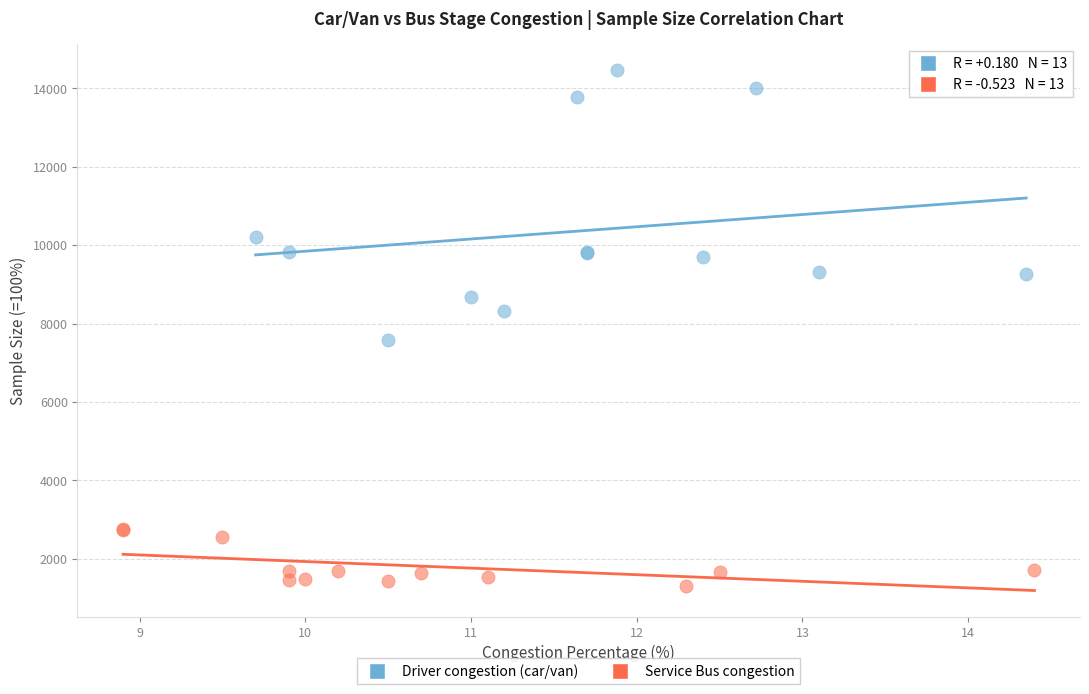

Which series reaches the maximum Y coordinate?

Driver congestion (car/van)